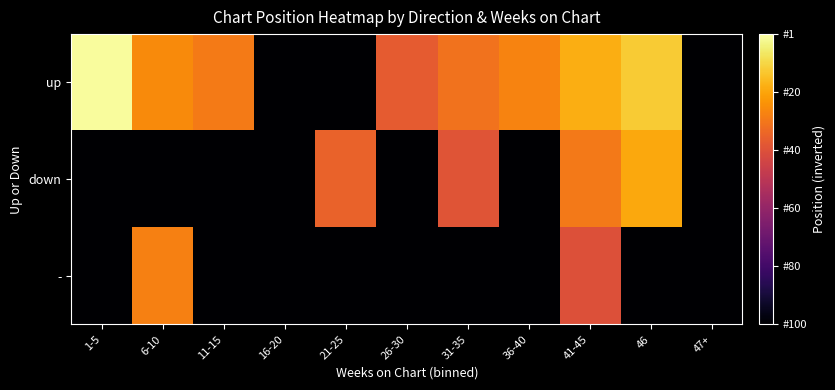

How many distinct data groups are displayed?

3